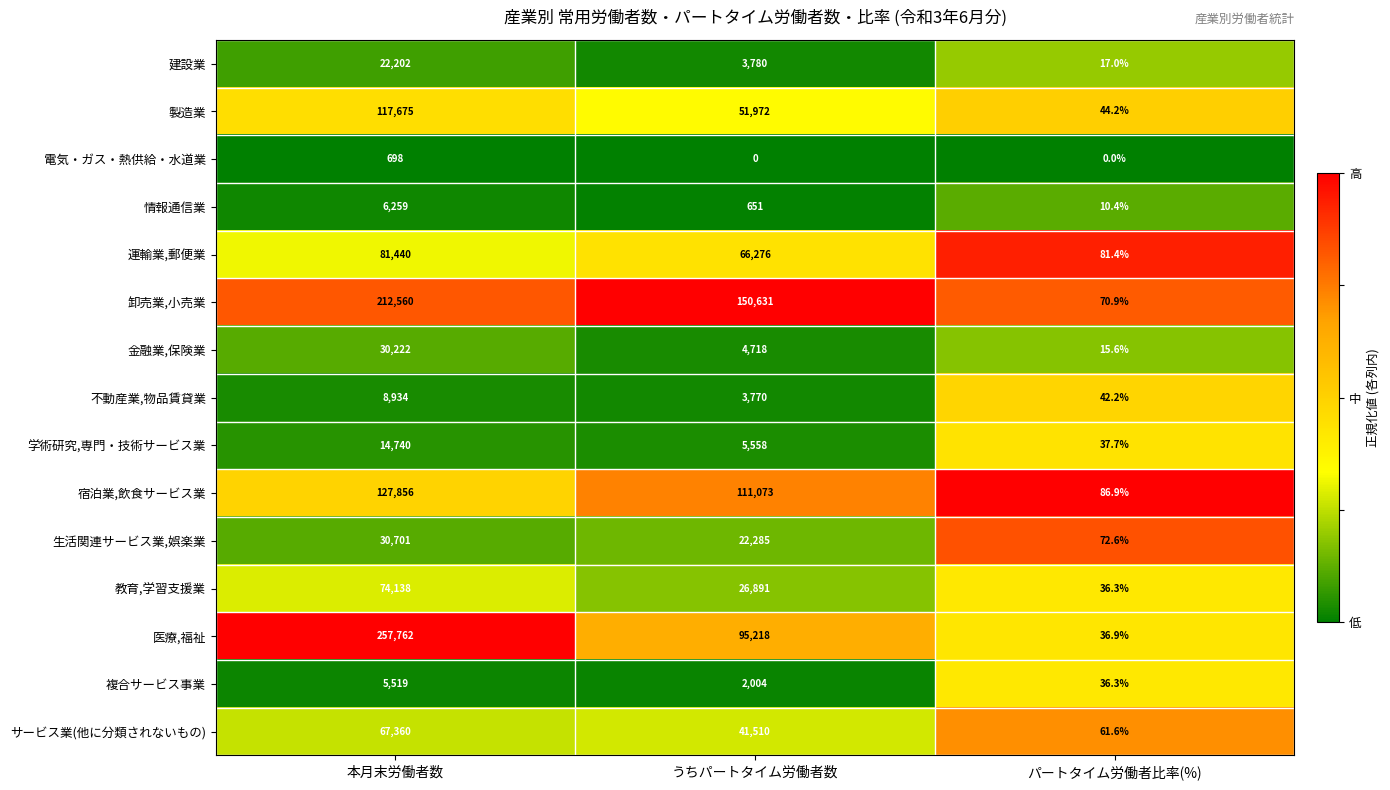

Which series has the largest range (max minus min)?

医療,福祉